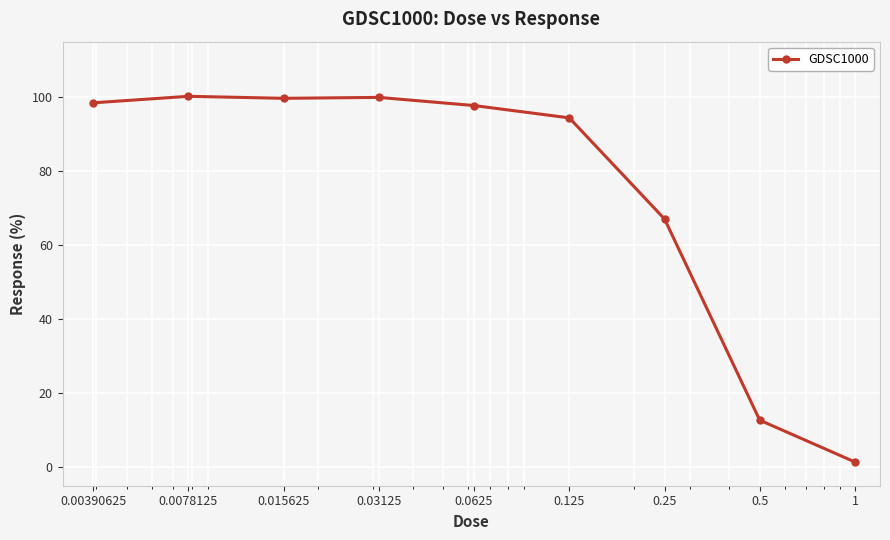

What is the maximum value shown in the chart?

100.2